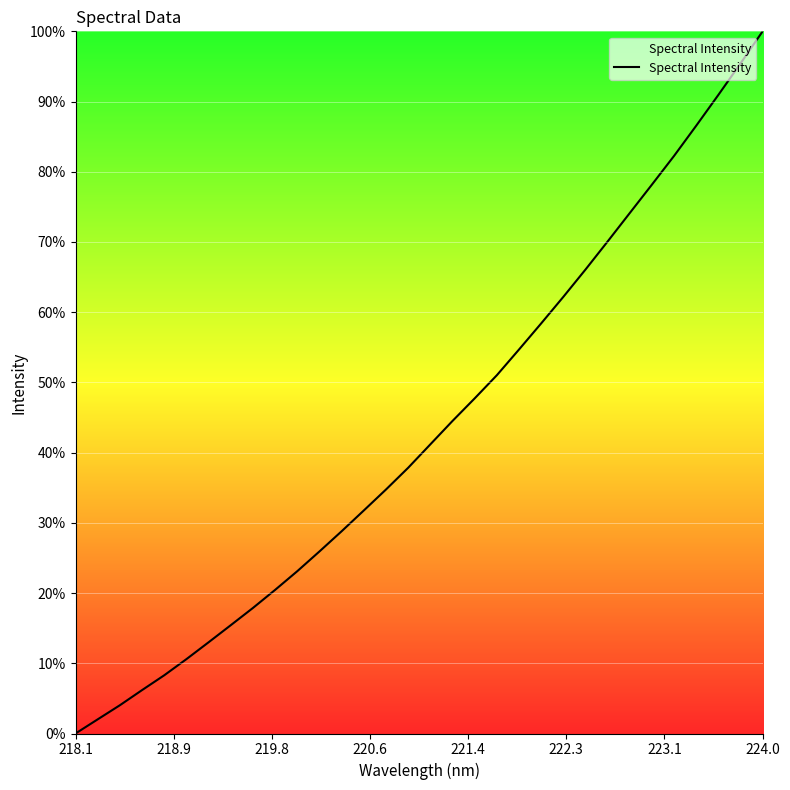

Does the chart display data point markers on the line(s)?

No